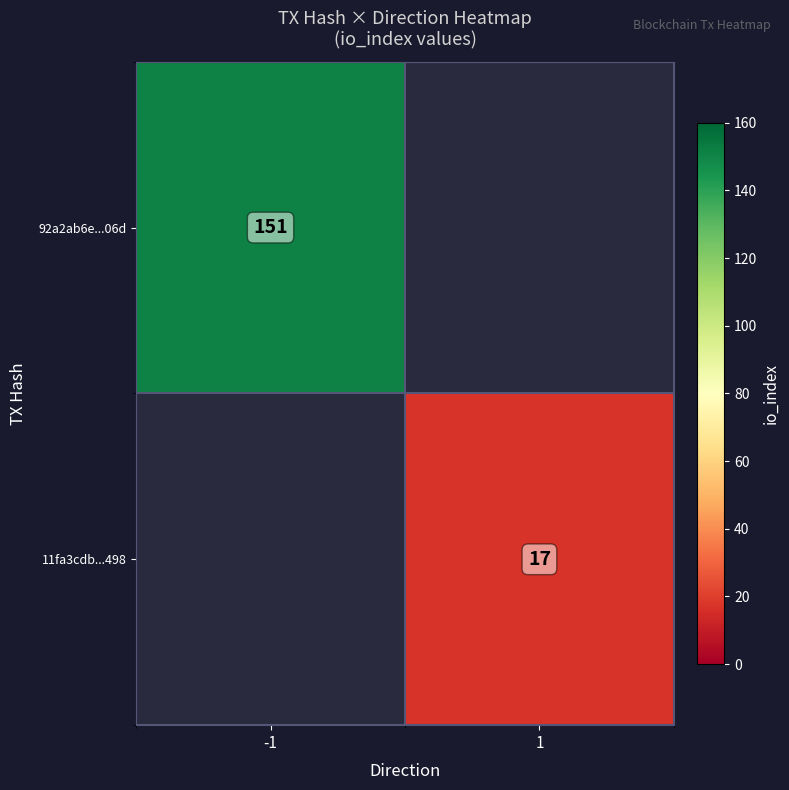

The 92a2ab6e...06d series shows 36 at -1. True or false?

False